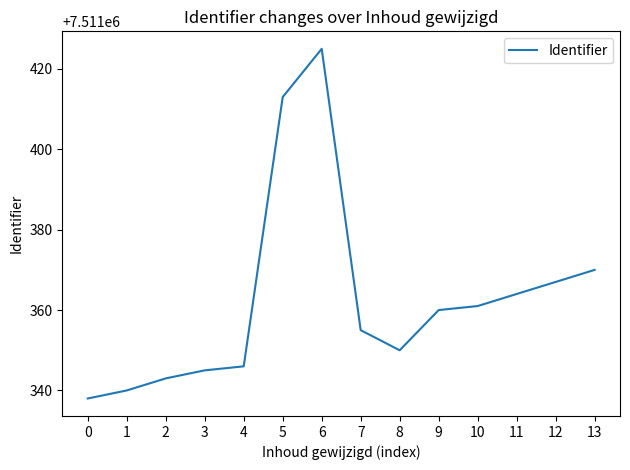

What is the smallest value displayed?

7511338